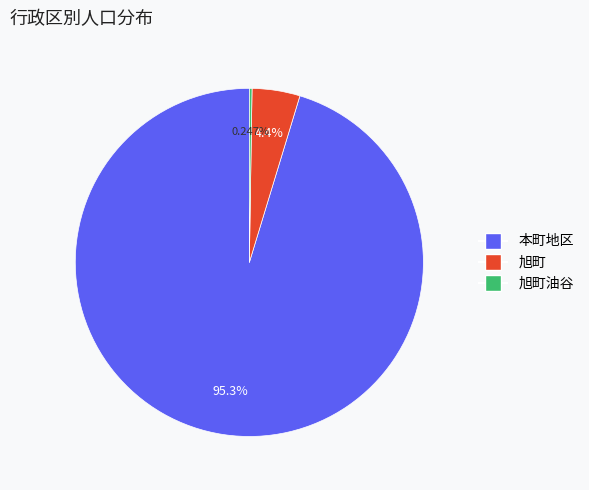

Is there a majority slice in this chart?

Yes